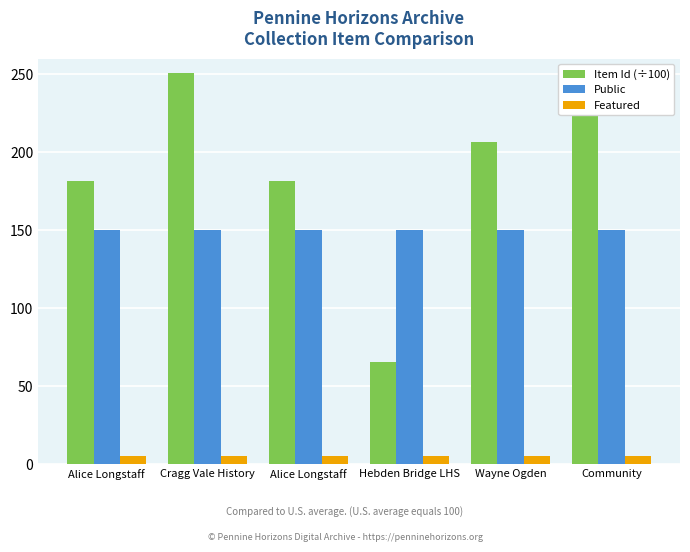

Between Alice Longstaff and Wayne Ogden, which is larger?

Wayne Ogden